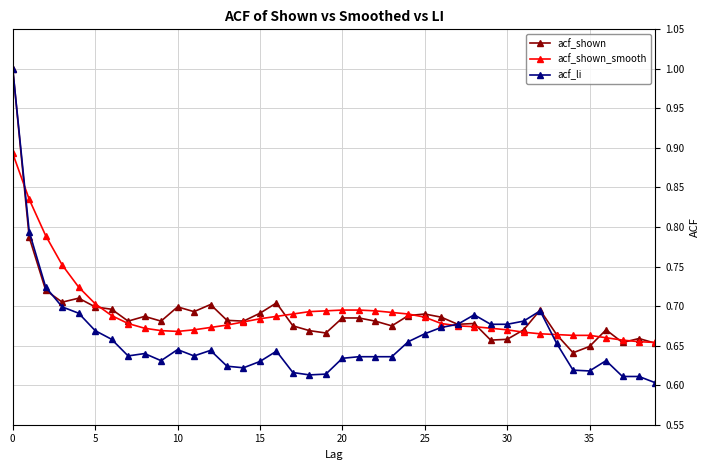

At how many categories does at least one series exceed 0?

40